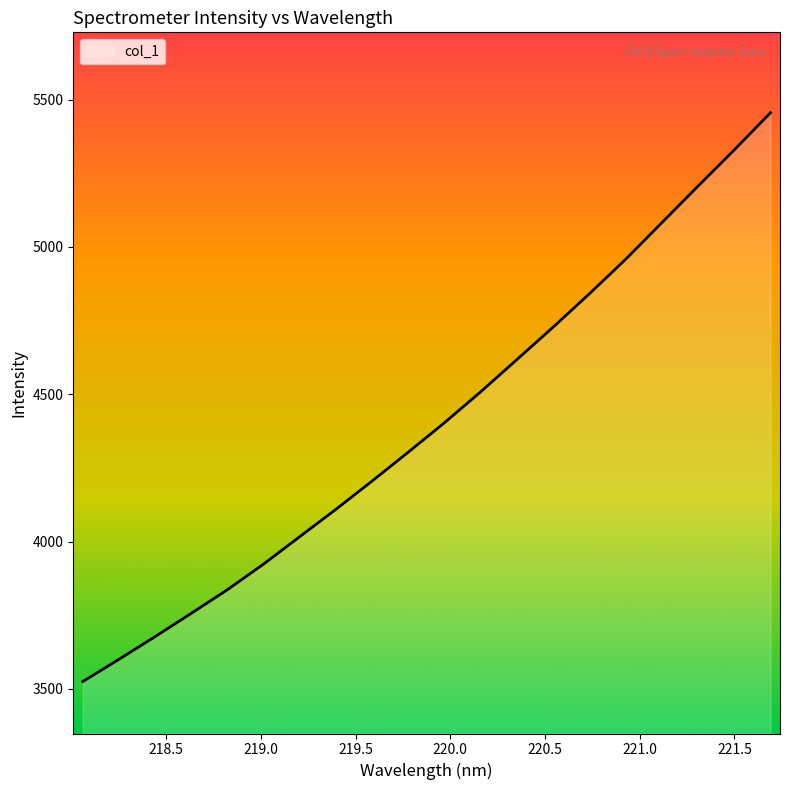

What is the greatest value displayed?

5455.6